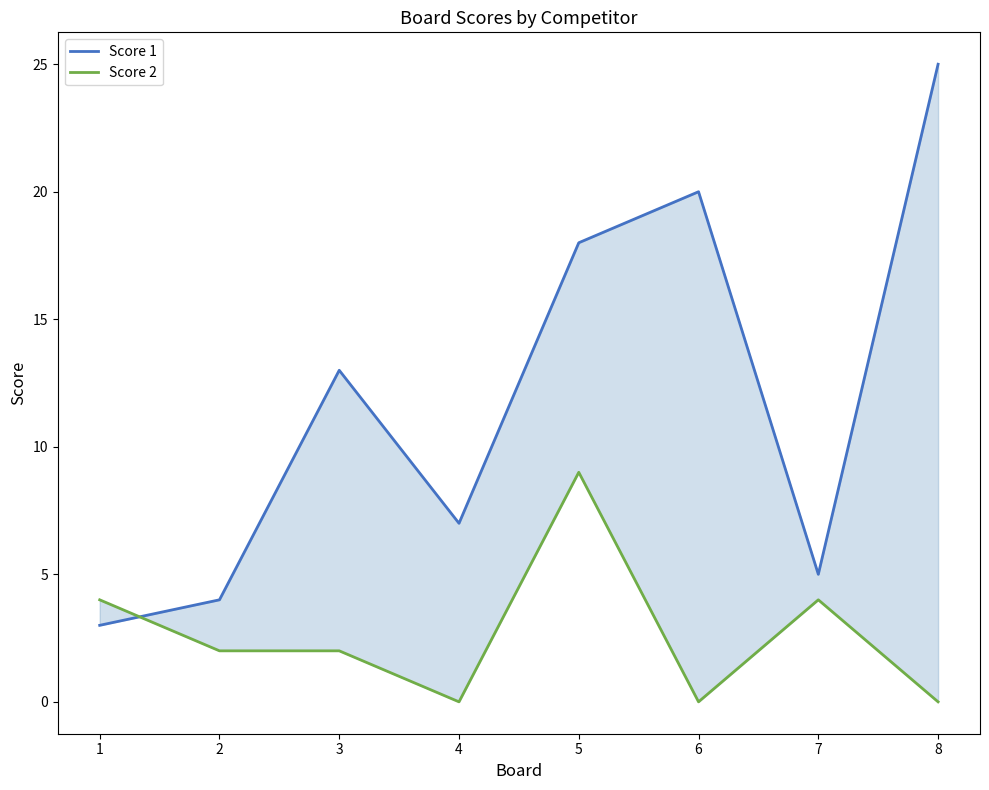

What is the difference between the highest and lowest values at 5?

9